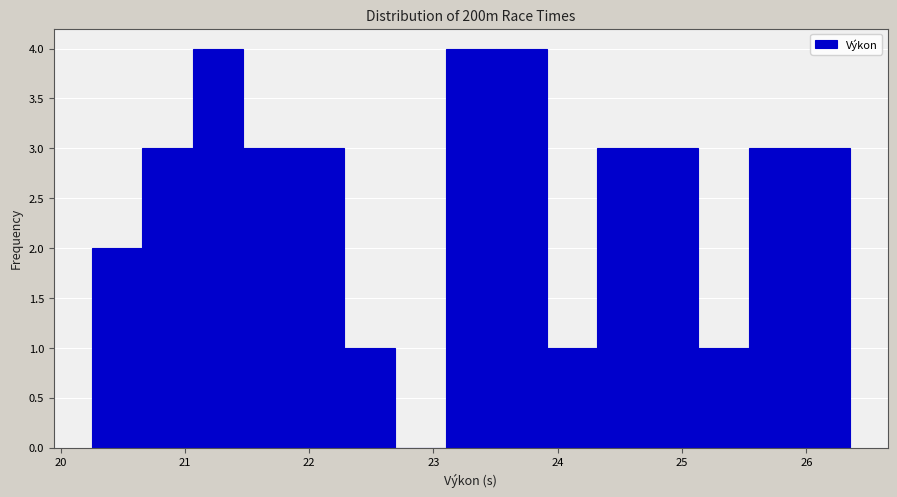

Reading left to right, list every bar in this chart as the range it spans on the x-axis followed by its height. Neither the bar edges nor the heights are printed on the chart, so give them approximately, as read against the axes.

20.3 to 20.7: 2
20.7 to 21.1: 3
21.1 to 21.5: 4
21.5 to 21.9: 3
21.9 to 22.3: 3
22.3 to 22.7: 1
22.7 to 23.1: 0
23.1 to 23.5: 4
23.5 to 23.9: 4
23.9 to 24.3: 1
24.3 to 24.7: 3
24.7 to 25.1: 3
25.1 to 25.5: 1
25.5 to 25.9: 3
25.9 to 26.4: 3